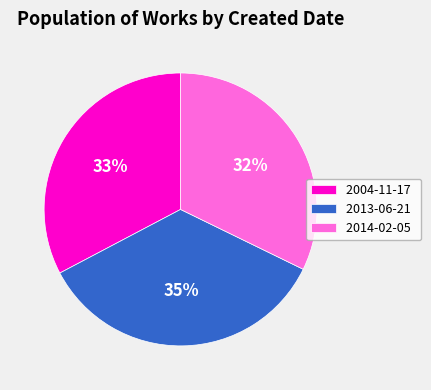

How many segments does this pie chart have?

3